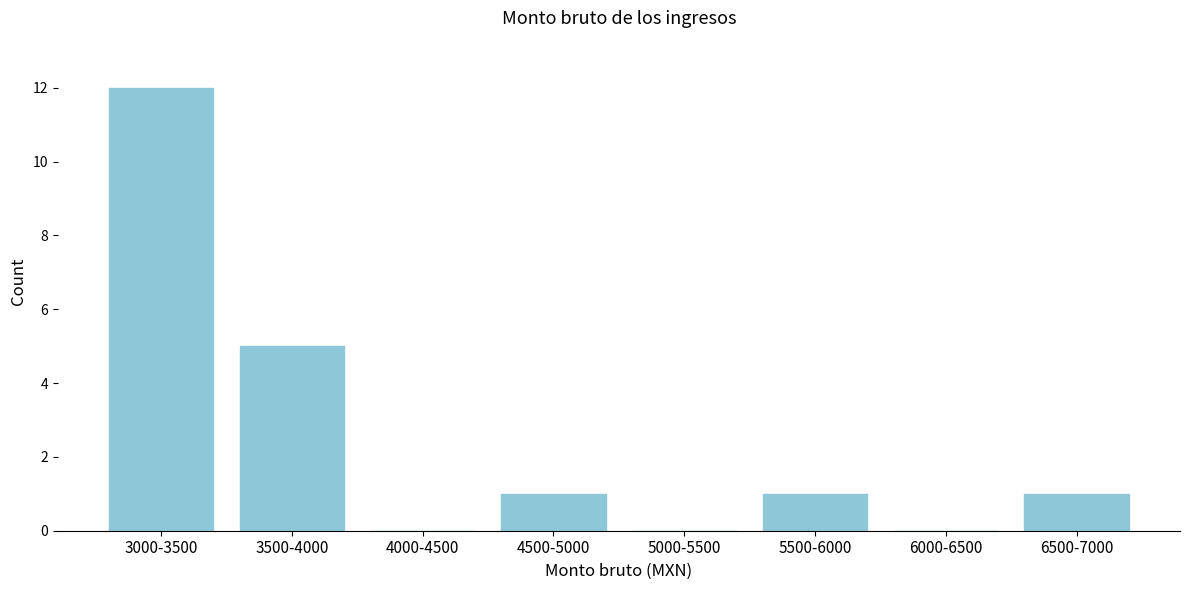

Reading left to right, extract all data points from this chart.

3000-3500=12	3500-4000=5	4000-4500=0	4500-5000=1	5000-5500=0	5500-6000=1	6000-6500=0	6500-7000=1